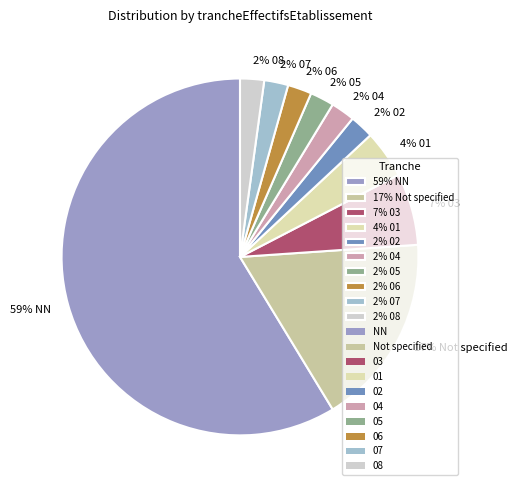

Which has a higher value, 59% NN or 2% 04?

59% NN